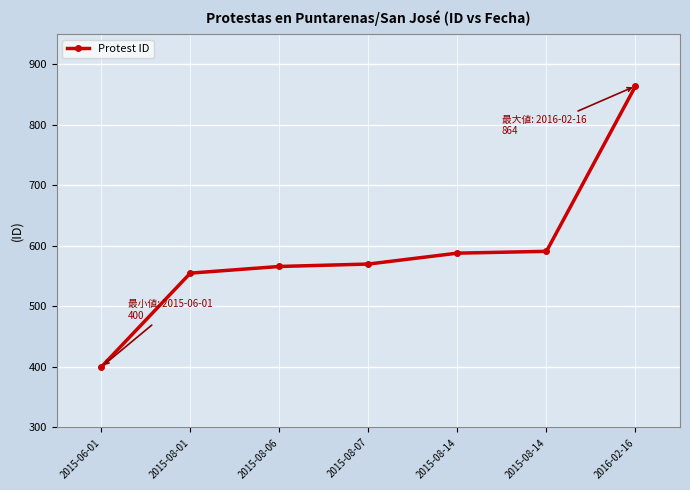

Count the number of data series in this chart.

1